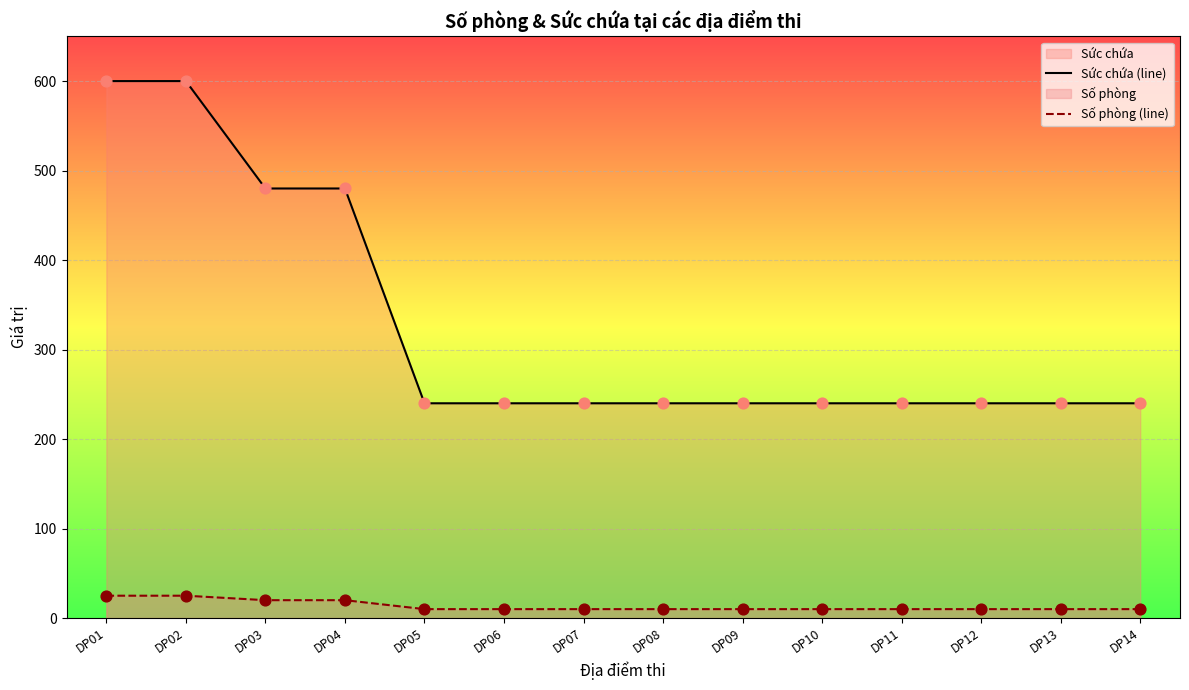

At DP10, list the series in order from largest to smallest.

Sức chứa (line), Số phòng (line)